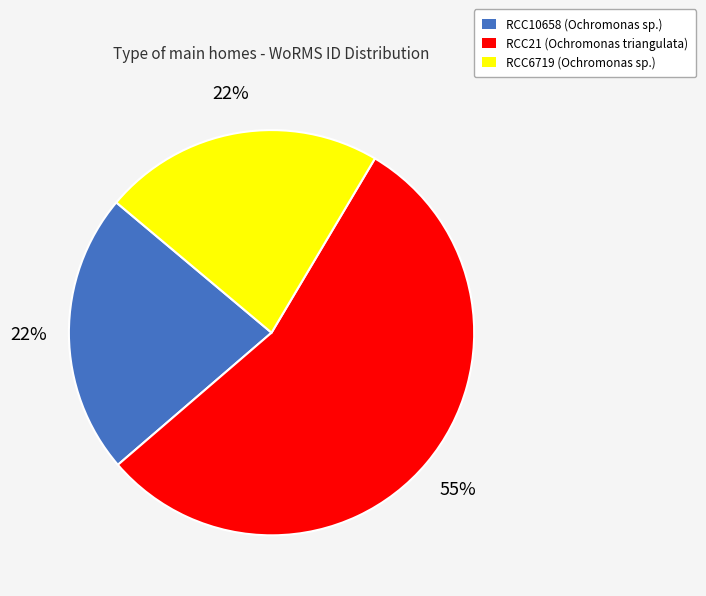

How many slices are in this pie chart?

3